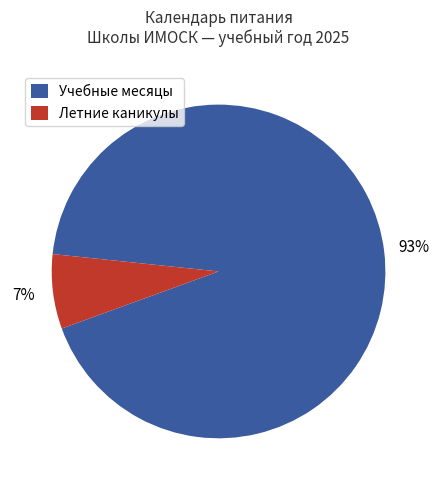

To the nearest percent, what portion does Летние каникулы represent?

7%